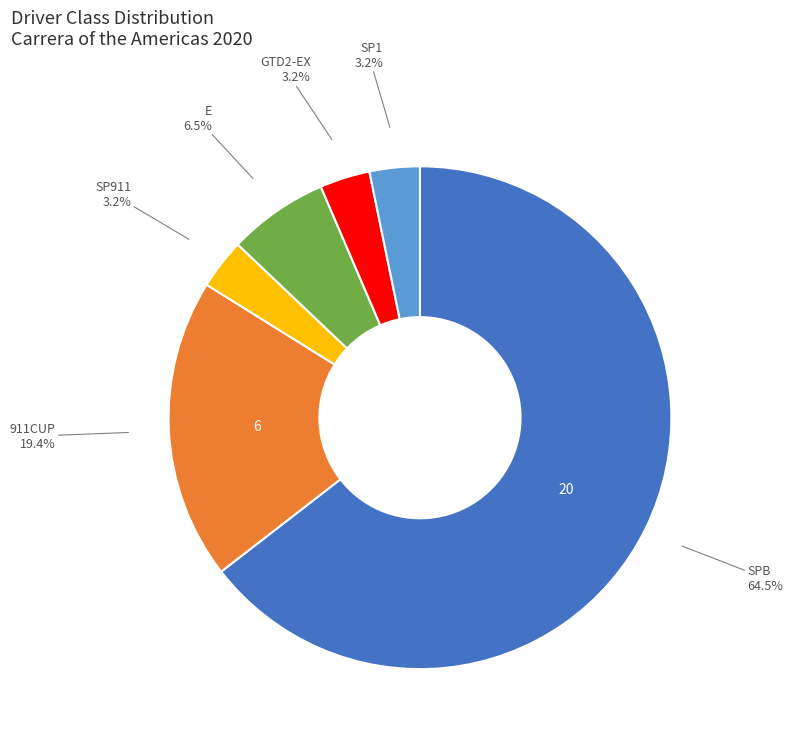

How many segments does this pie chart have?

6